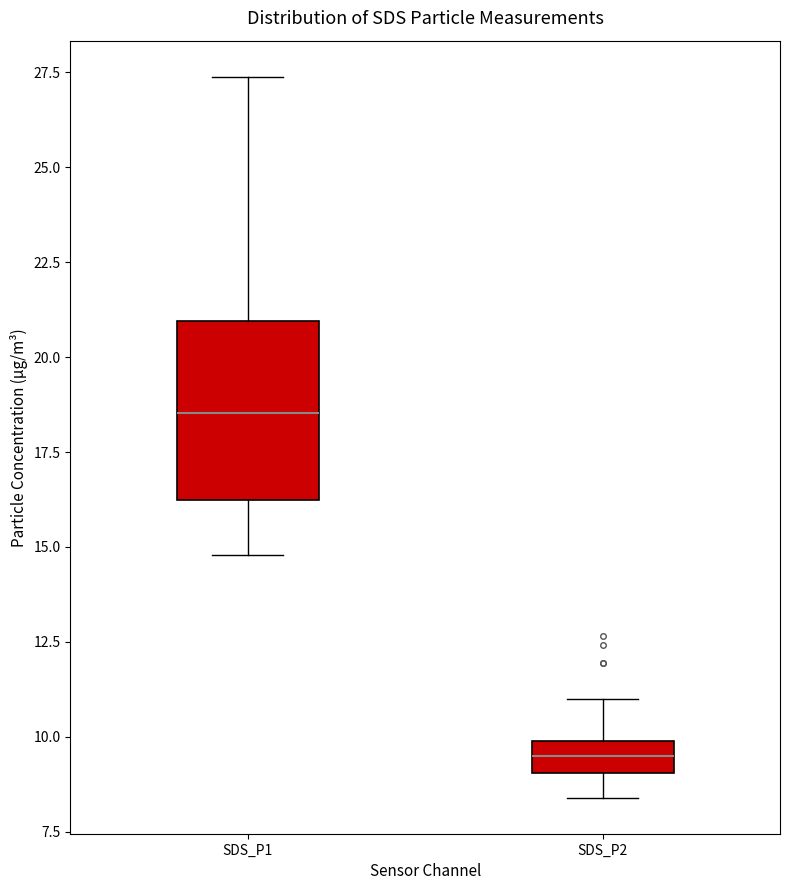

Comparing the boxes themselves (not the whiskers), which one is the tallest?

SDS_P1